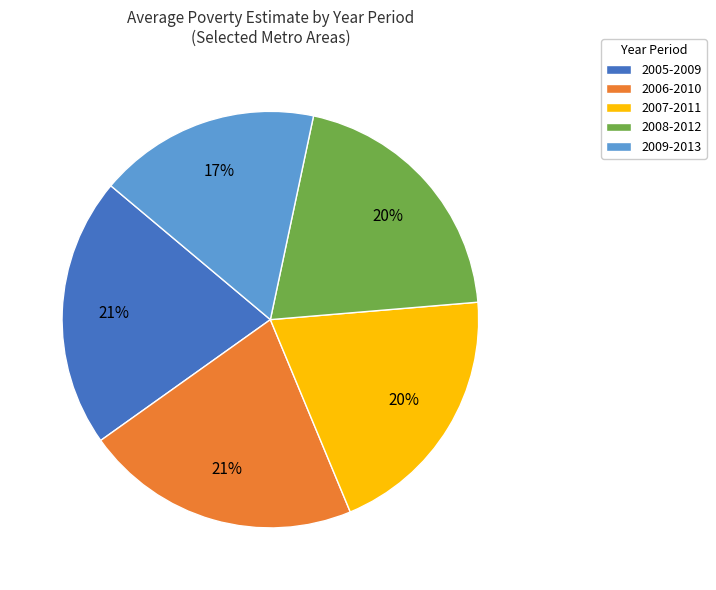

Which has a higher value, 2007-2011 or 2005-2009?

2005-2009